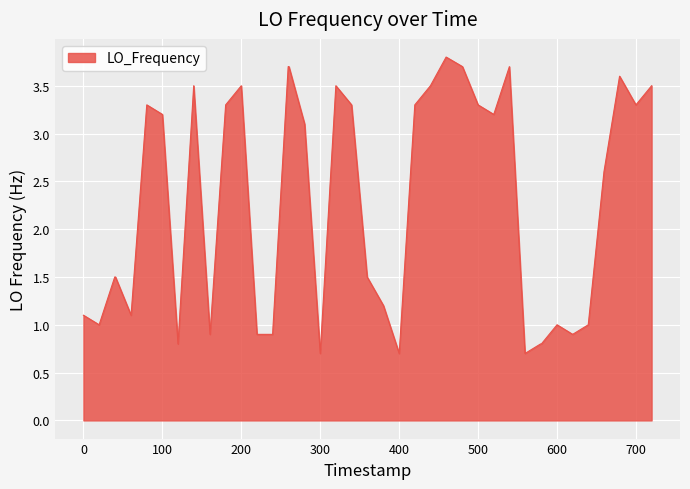

What is the average value?

2.3